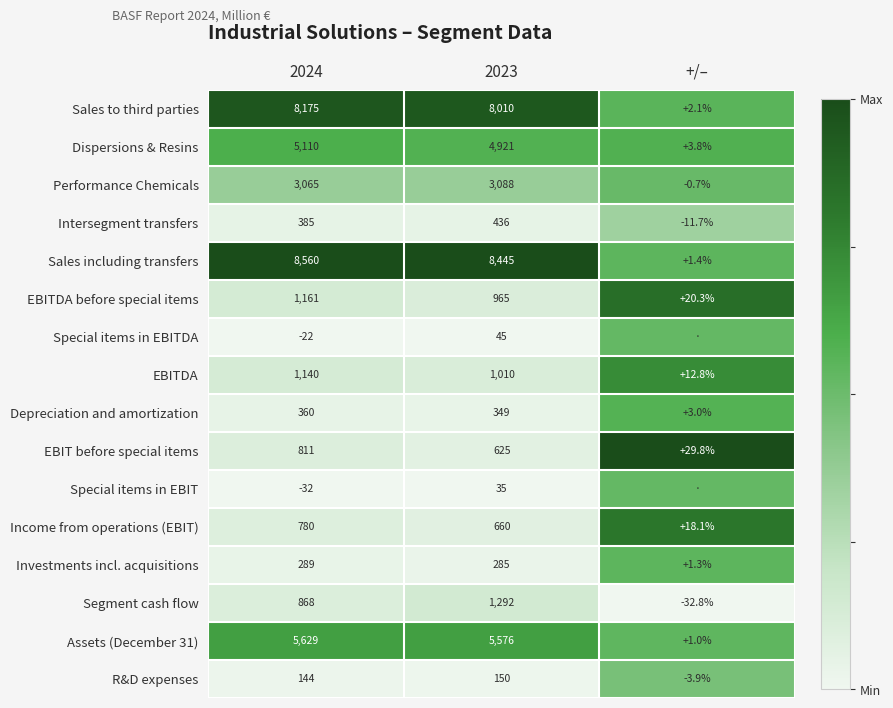

Is the value of Sales including transfers at +/– greater than the value of Intersegment transfers at +/–?

Yes